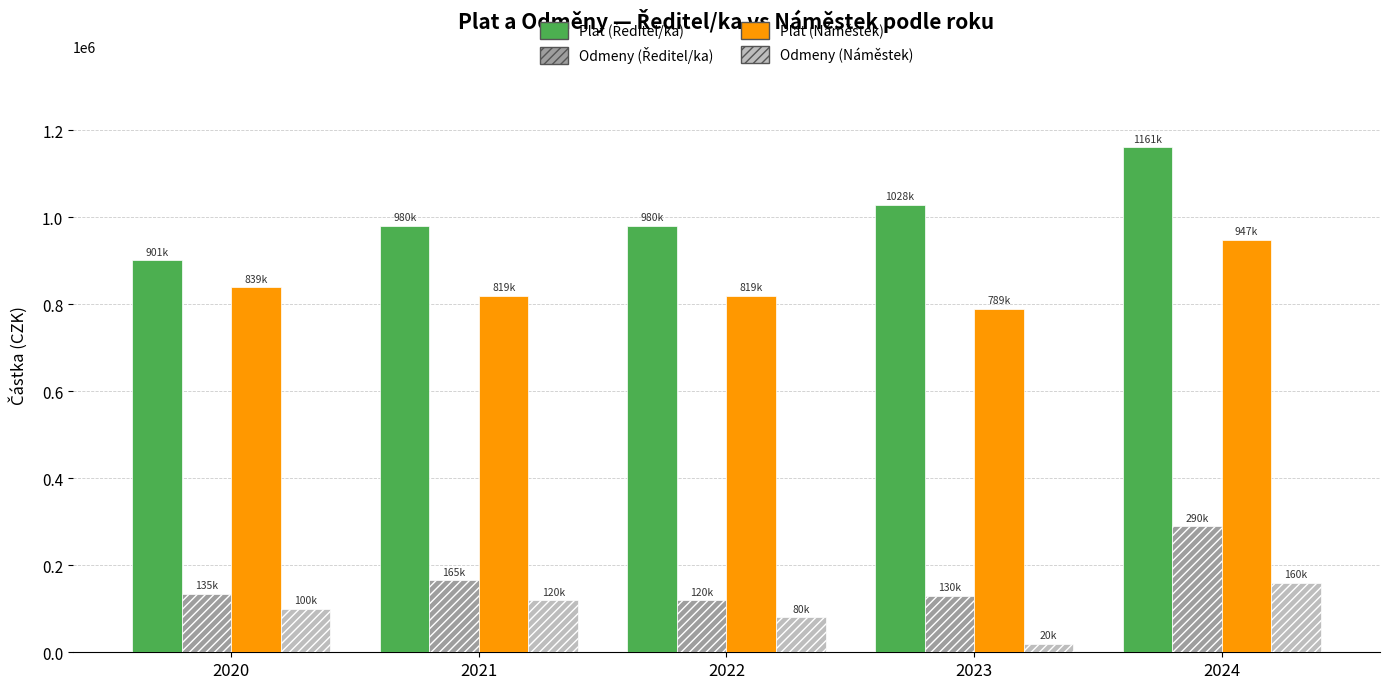

What is the difference between the highest and lowest values at 2022?

899805